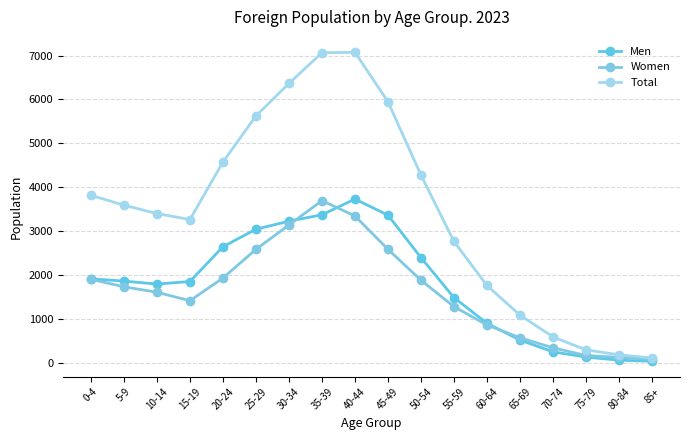

True or false: Total has a value of 1261 at 45-49.

False